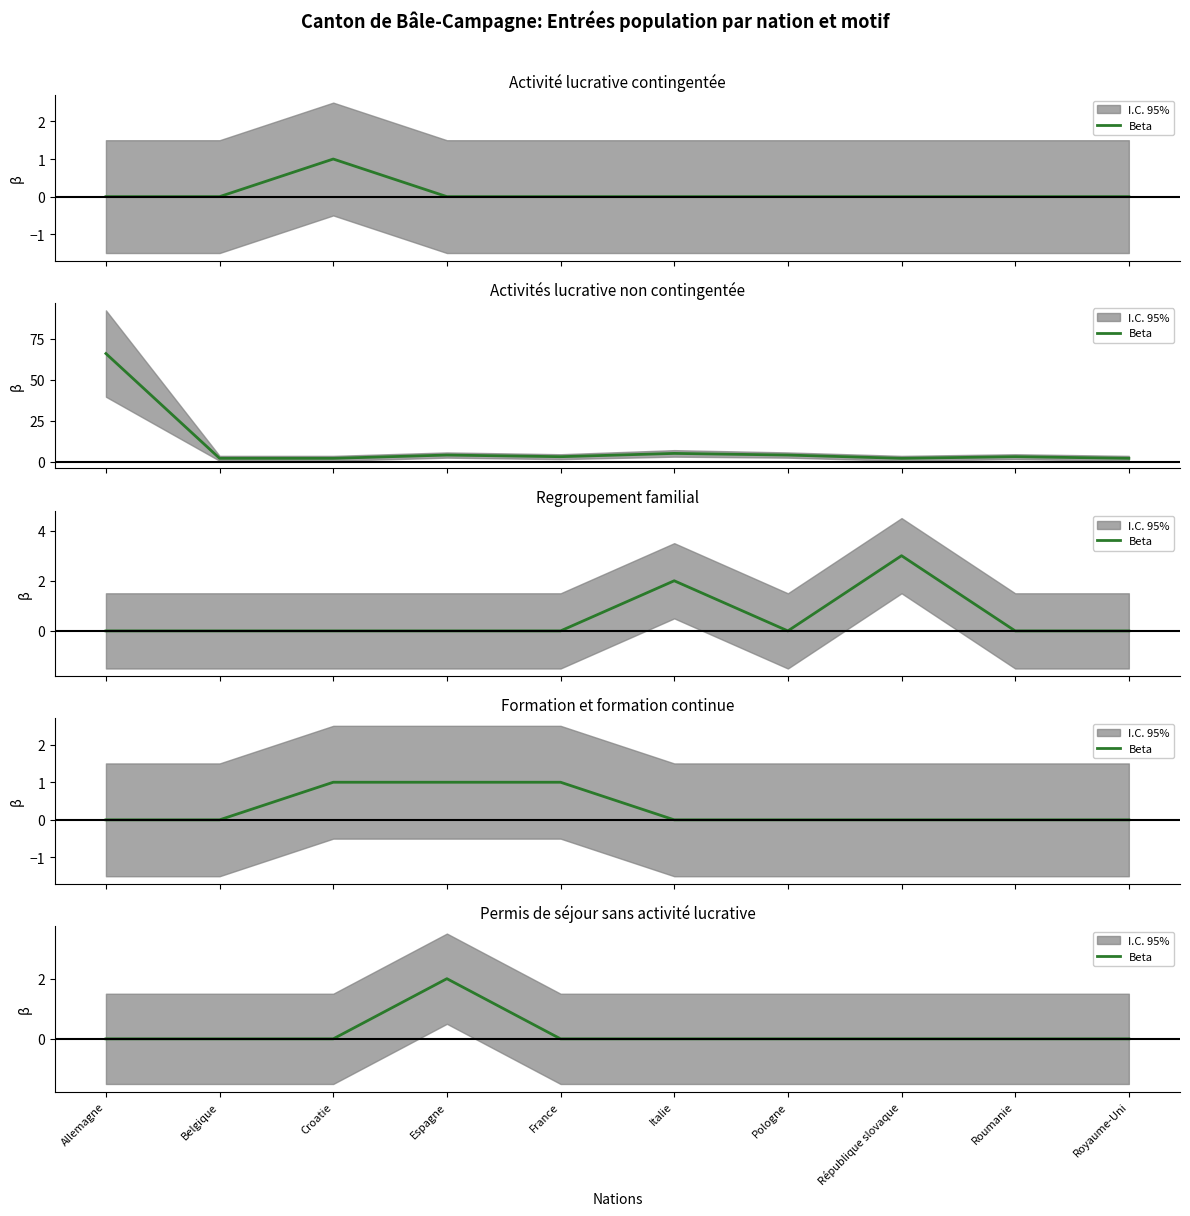

How many data points does each series have?

10